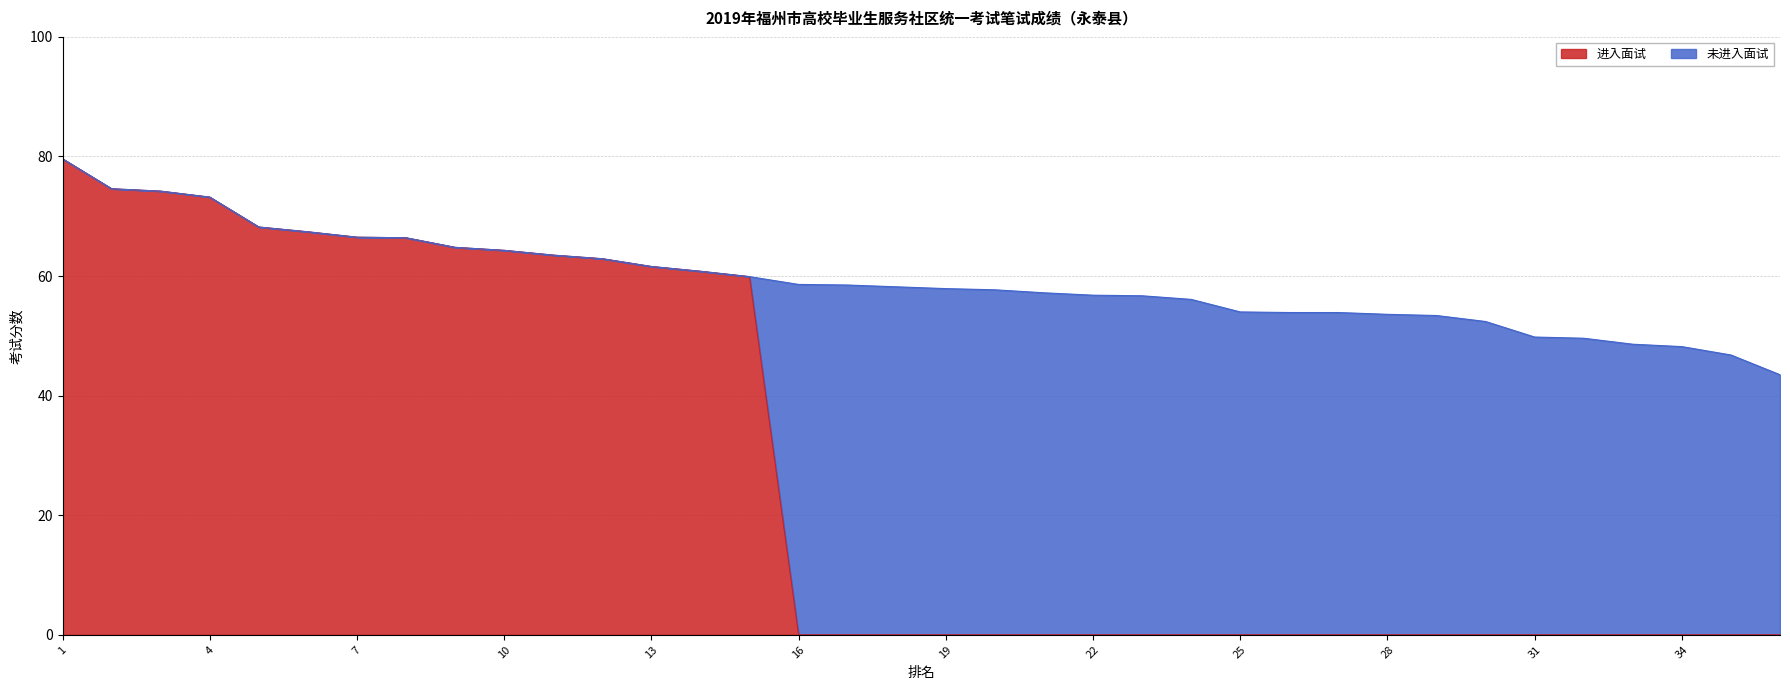

Reading left to right, what are all the values shown in this chart?

79.6	74.6	74.2	73.2	68.2	67.4	66.5	66.4	64.8	64.3	63.5	62.9	61.6	60.8	59.9	0.0	0.0	0.0	0.0	0.0	0.0	0.0	0.0	0.0	0.0	0.0	0.0	0.0	0.0	0.0	0.0	0.0	0.0	0.0	0.0	0.0